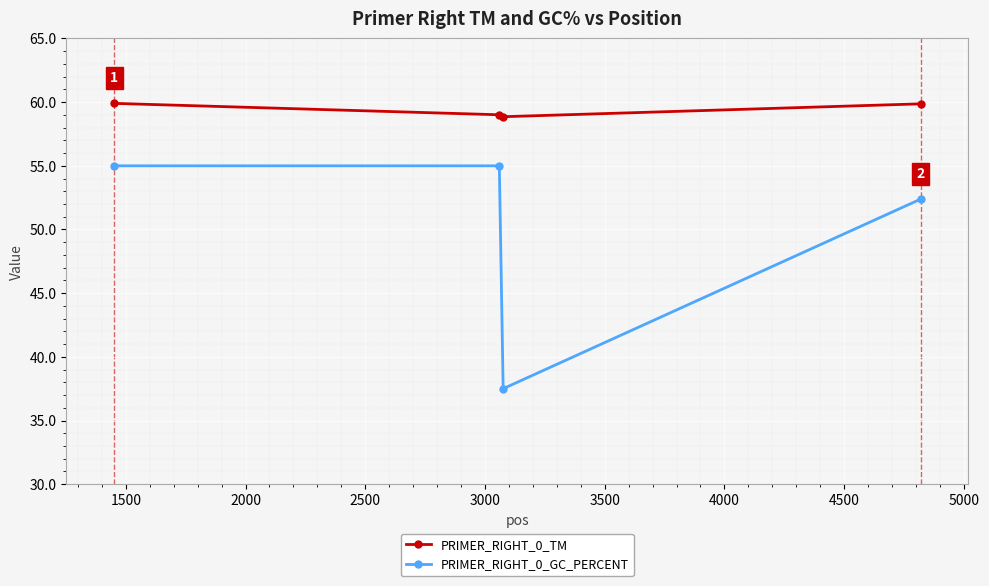

True or false: PRIMER_RIGHT_0_TM and PRIMER_RIGHT_0_GC_PERCENT cross at least once.

False